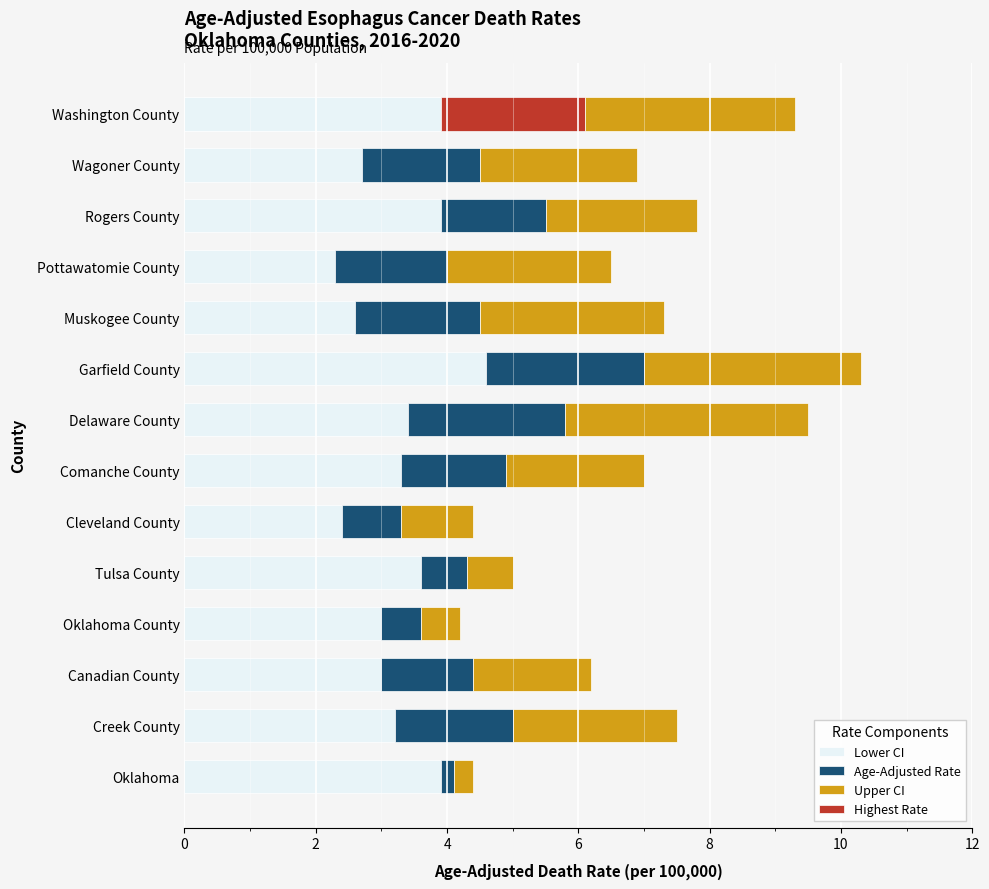

The value of Lower CI at Rogers County is 3.9. True or false?

True